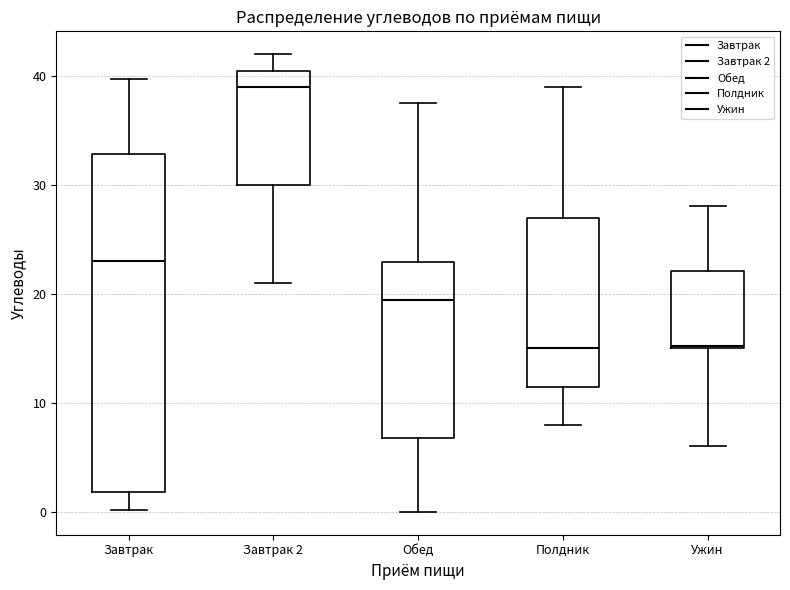

Which box is the tallest, from its lower edge to its upper edge?

Завтрак